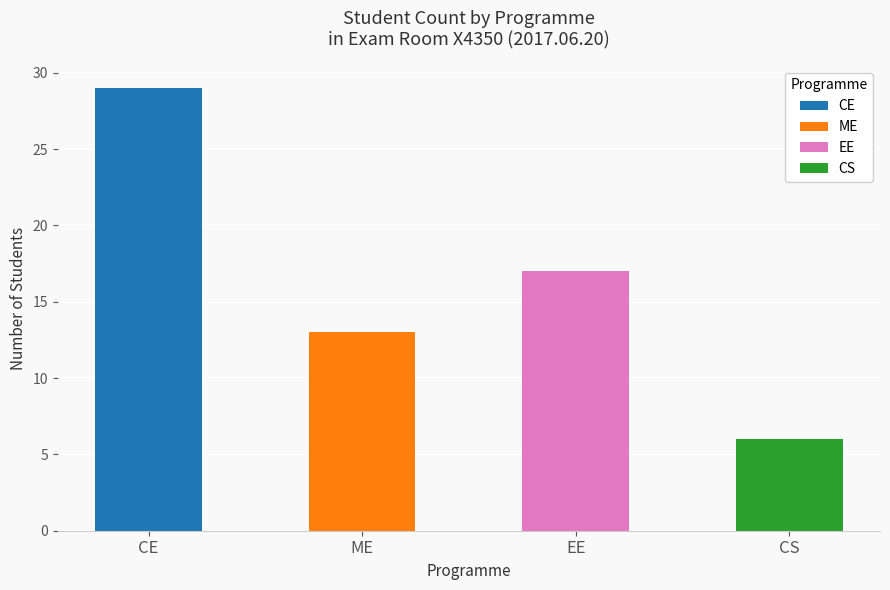

Are the bars grouped side by side (vs. stacked)?

Yes